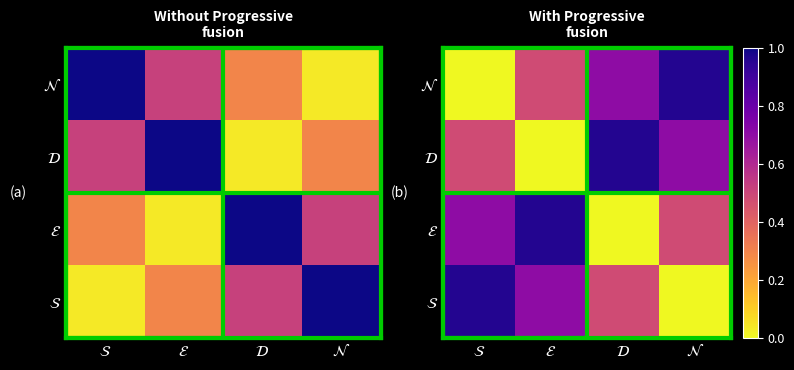

What is the total value across all series at $\mathcal{D}$?

2.1